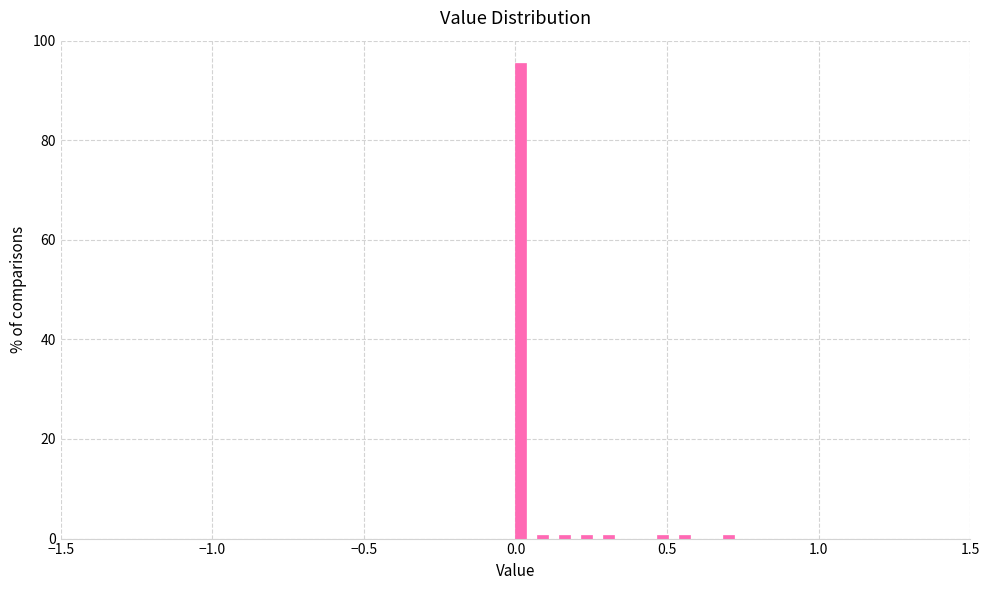

Around what value on the x-axis is the tallest bar? Give the approximate position of its centre, as read against the axis.

0.00